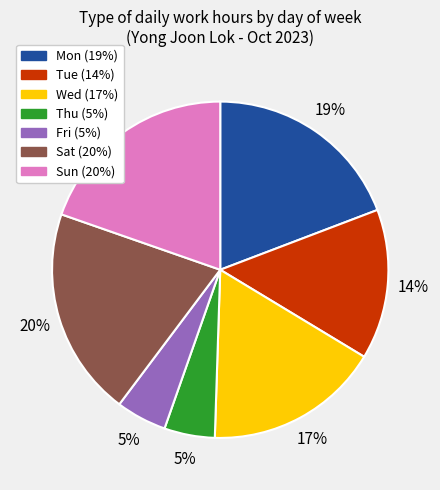

To the nearest percent, what is the difference between the Sun and Fri slice percentages?

15%